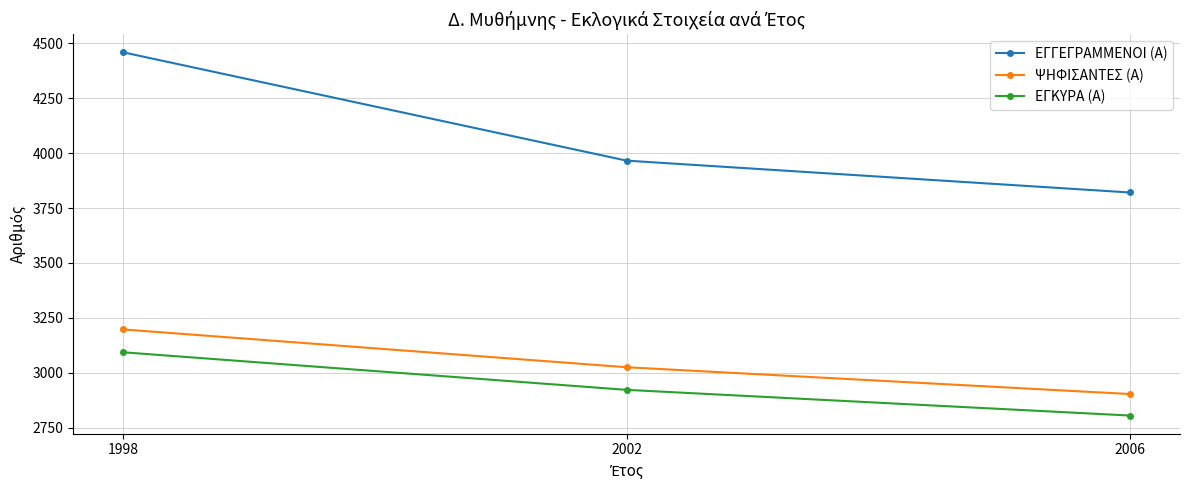

The ΕΓΚΥΡΑ (Α) series shows 5368 at 1998. True or false?

False